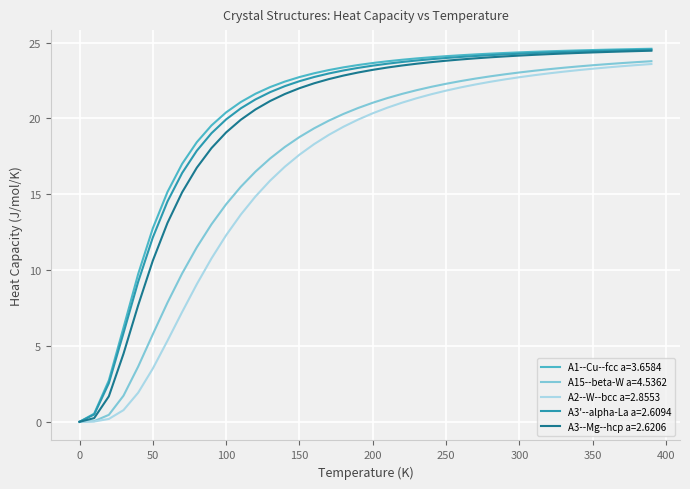

At how many categories does at least one series exceed 7?

36